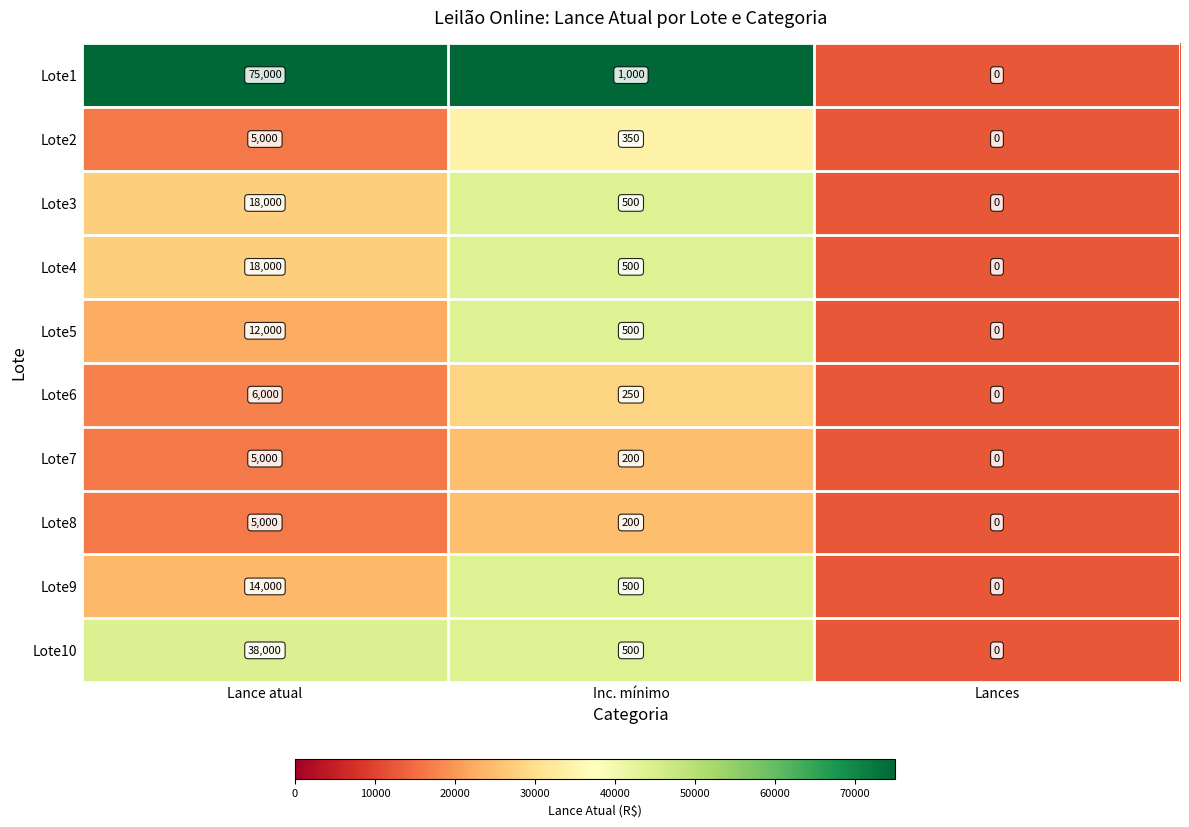

Is it true that Lote4 equals 500 at Inc. mínimo?

True